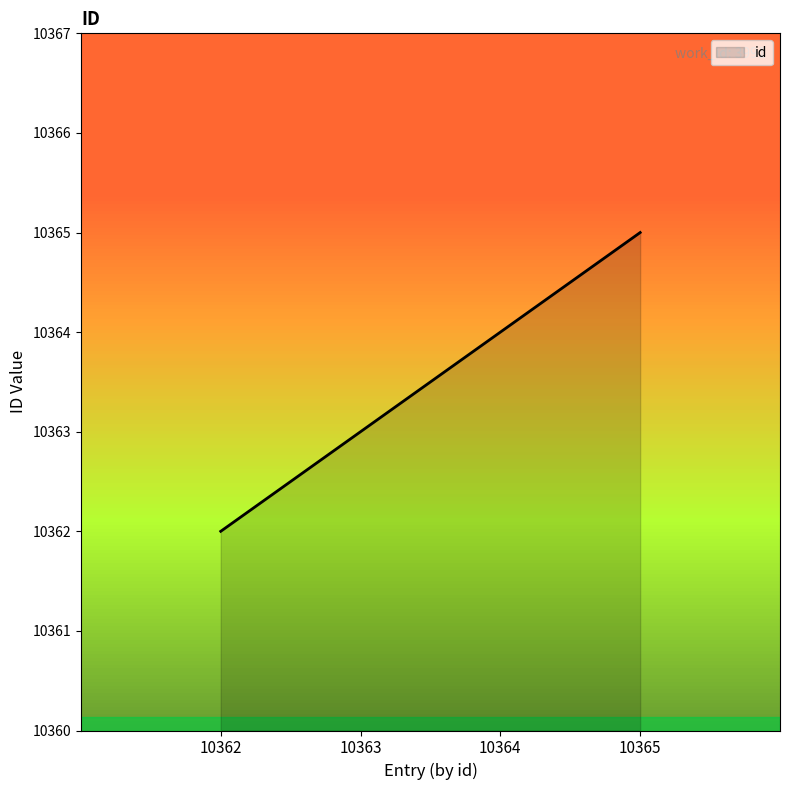

What is the difference between the maximum and minimum values?

3